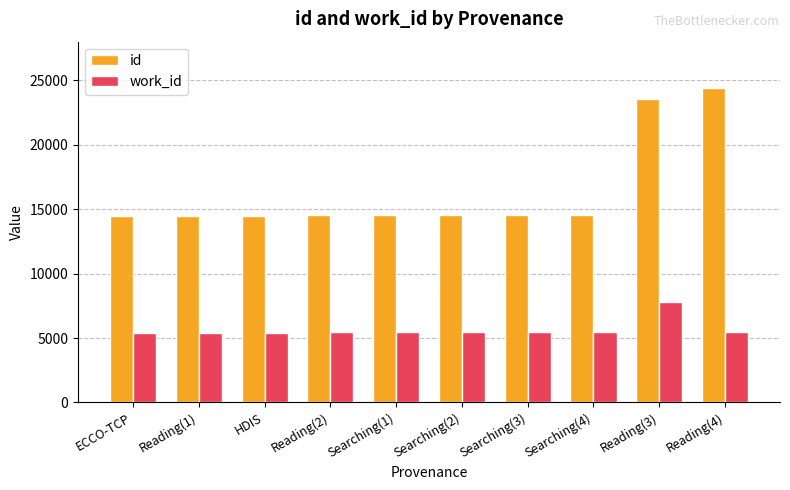

How many categories are shown in the chart?

10